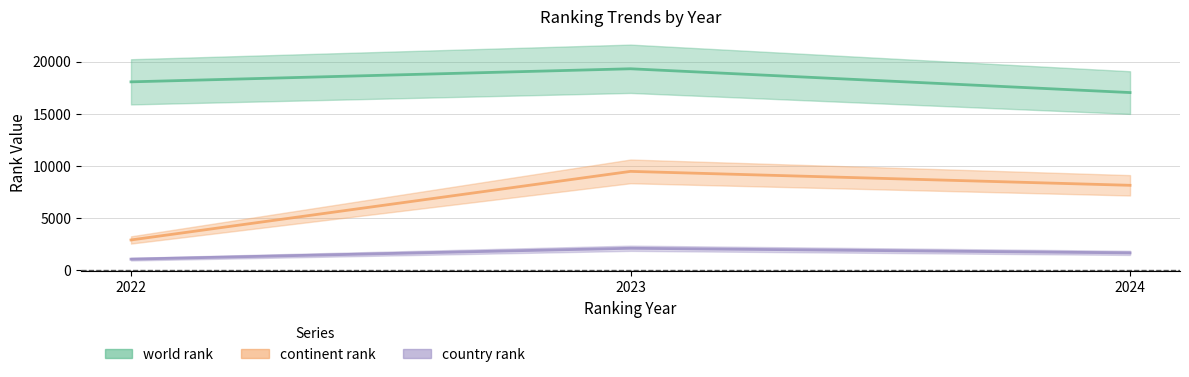

Between 2024 and 2022, which is larger?

2022